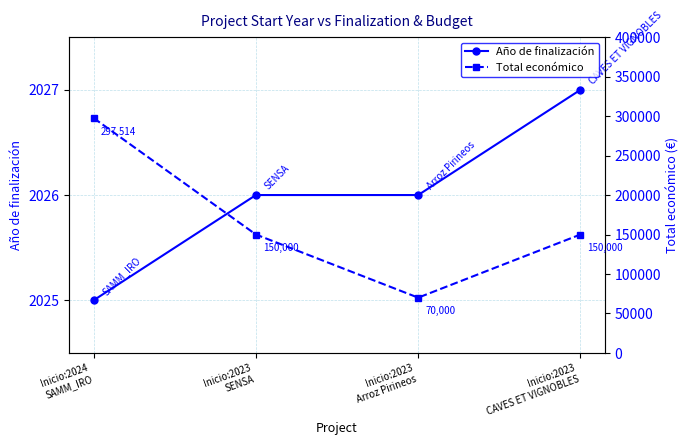

Reading left to right, what are all the values shown in this chart?

Año de finalización: Inicio:2024
SAMM_IRO=2025	Inicio:2023
SENSA=2026	Inicio:2023
Arroz Pirineos=2026	Inicio:2023
CAVES ET VIGNOBLES=2027
Total económico: Inicio:2024
SAMM_IRO=297514	Inicio:2023
SENSA=150000	Inicio:2023
Arroz Pirineos=70000	Inicio:2023
CAVES ET VIGNOBLES=150000